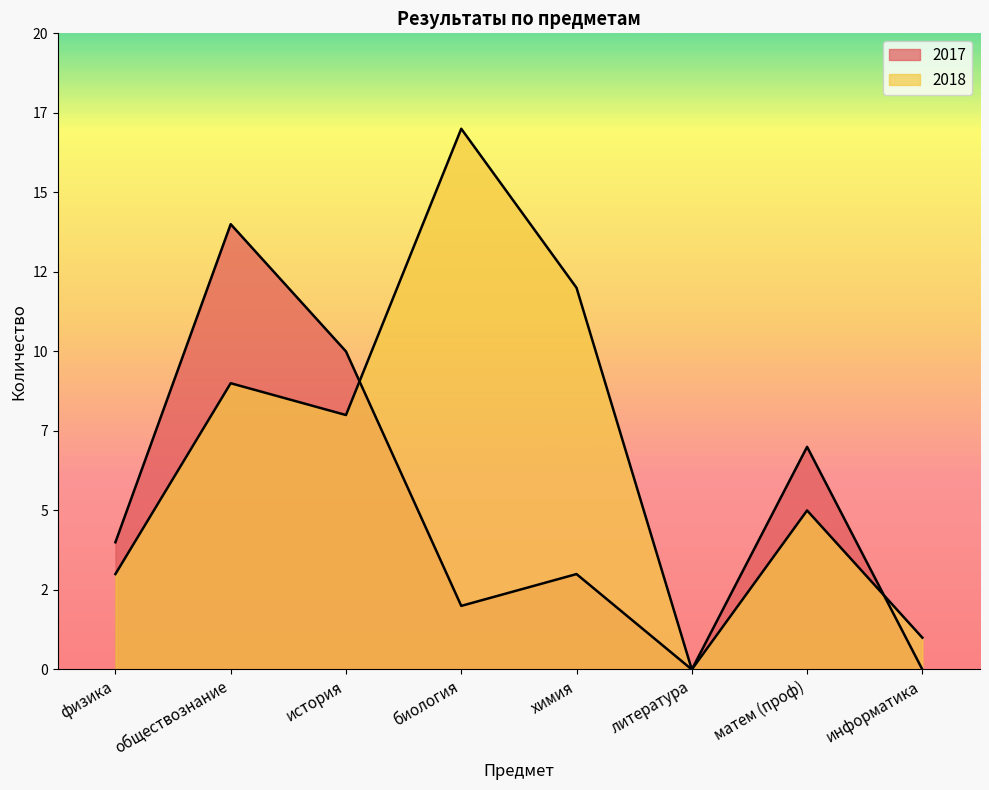

Reading right to left, transcribe all the data shown in this chart.

2017: информатика=0	матем (проф)=7	литература=0	химия=3	биология=2	история=10	обществознание=14	физика=4
2018: информатика=1	матем (проф)=5	литература=0	химия=12	биология=17	история=8	обществознание=9	физика=3